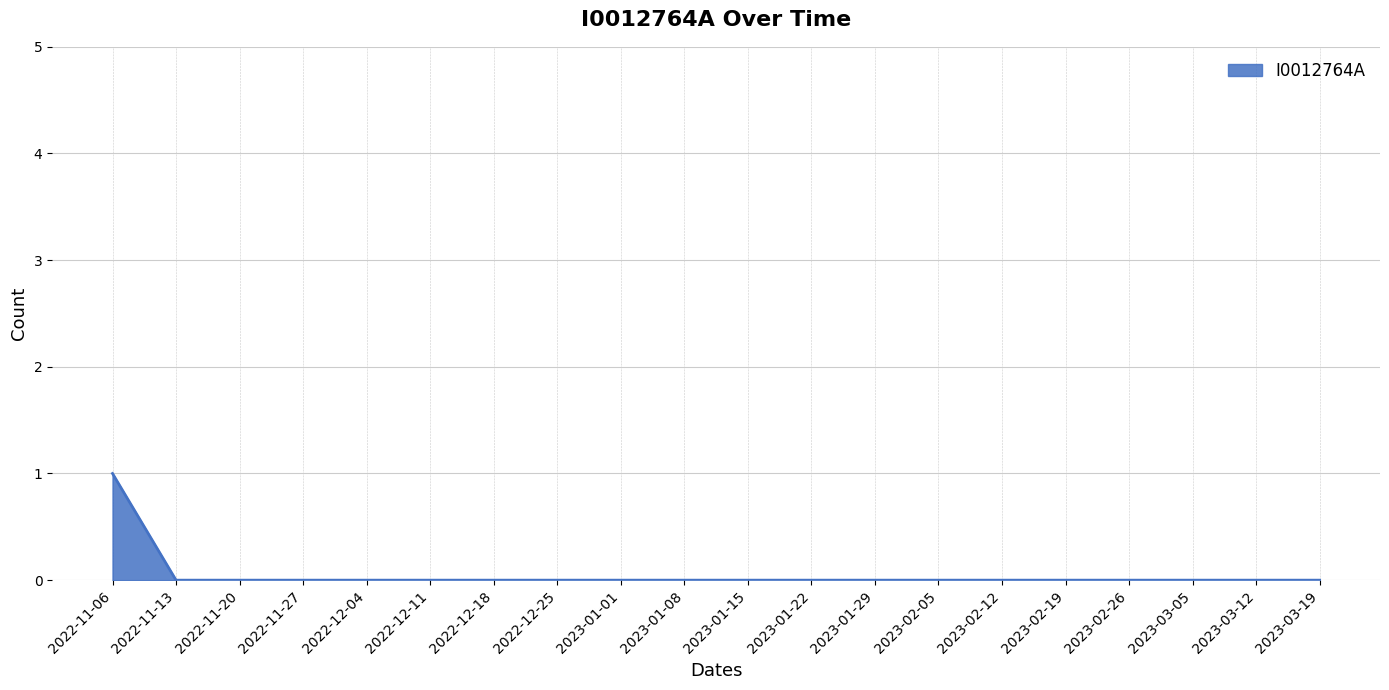

Reading right to left, transcribe all the data shown in this chart.

2023-03-19=0	2023-03-12=0	2023-03-05=0	2023-02-26=0	2023-02-19=0	2023-02-12=0	2023-02-05=0	2023-01-29=0	2023-01-22=0	2023-01-15=0	2023-01-08=0	2023-01-01=0	2022-12-25=0	2022-12-18=0	2022-12-11=0	2022-12-04=0	2022-11-27=0	2022-11-20=0	2022-11-13=0	2022-11-06=1